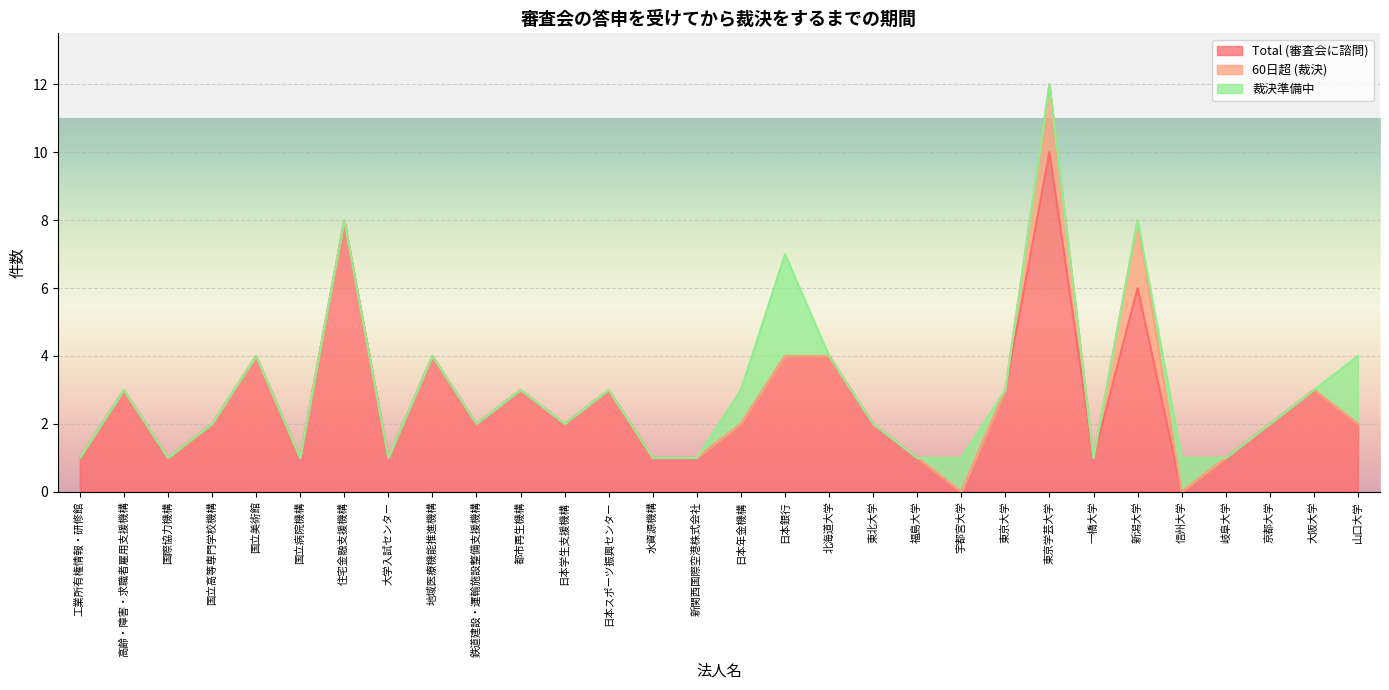

Reading left to right, list all the values displayed in this chart.

Total (審査会に諮問): 工業所有権情報・研修館=1	高齢・障害・求職者雇用支援機構=3	国際協力機構=1	国立高等専門学校機構=2	国立美術館=4	国立病院機構=1	住宅金融支援機構=8	大学入試センター=1	地域医療機能推進機構=4	鉄道建設・運輸施設整備支援機構=2	都市再生機構=3	日本学生支援機構=2	日本スポーツ振興センター=3	水資源機構=1	新関西国際空港株式会社=1	日本年金機構=2	日本銀行=4	北海道大学=4	東北大学=2	福島大学=1	宇都宮大学=0	東京大学=3	東京学芸大学=10	一橋大学=1	新潟大学=6	信州大学=0	岐阜大学=1	京都大学=2	大阪大学=3	山口大学=2
60日超 (裁決): 工業所有権情報・研修館=0	高齢・障害・求職者雇用支援機構=0	国際協力機構=0	国立高等専門学校機構=0	国立美術館=0	国立病院機構=0	住宅金融支援機構=0	大学入試センター=0	地域医療機能推進機構=0	鉄道建設・運輸施設整備支援機構=0	都市再生機構=0	日本学生支援機構=0	日本スポーツ振興センター=0	水資源機構=0	新関西国際空港株式会社=0	日本年金機構=0	日本銀行=0	北海道大学=0	東北大学=0	福島大学=0	宇都宮大学=0	東京大学=0	東京学芸大学=2	一橋大学=0	新潟大学=2	信州大学=0	岐阜大学=0	京都大学=0	大阪大学=0	山口大学=0
裁決準備中: 工業所有権情報・研修館=0	高齢・障害・求職者雇用支援機構=0	国際協力機構=0	国立高等専門学校機構=0	国立美術館=0	国立病院機構=0	住宅金融支援機構=0	大学入試センター=0	地域医療機能推進機構=0	鉄道建設・運輸施設整備支援機構=0	都市再生機構=0	日本学生支援機構=0	日本スポーツ振興センター=0	水資源機構=0	新関西国際空港株式会社=0	日本年金機構=1	日本銀行=3	北海道大学=0	東北大学=0	福島大学=0	宇都宮大学=1	東京大学=0	東京学芸大学=0	一橋大学=0	新潟大学=0	信州大学=1	岐阜大学=0	京都大学=0	大阪大学=0	山口大学=2